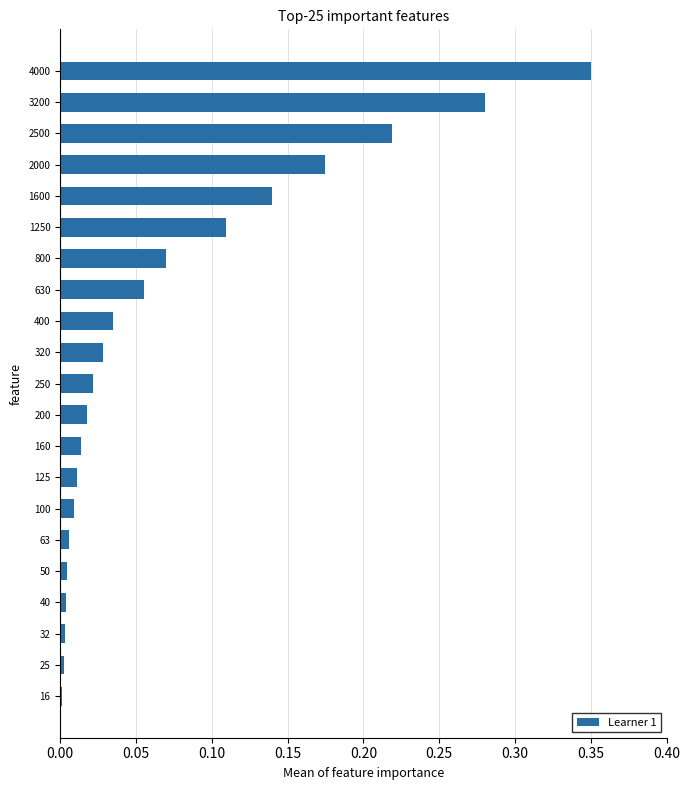

At which category does the chart reach its peak across all series?

4000